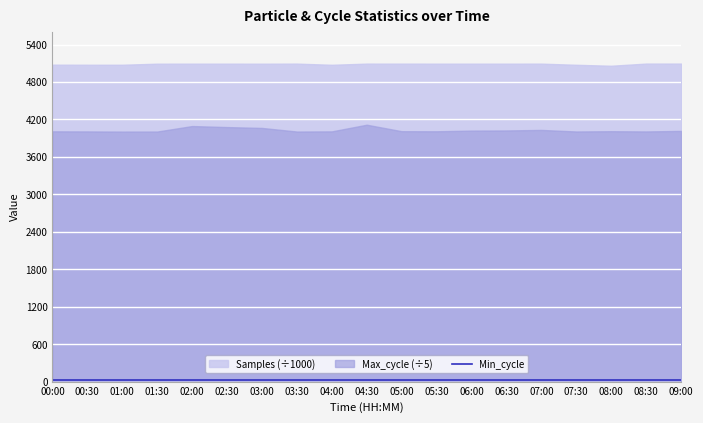

The Max_cycle series shows 20161 at 07:00. True or false?

True